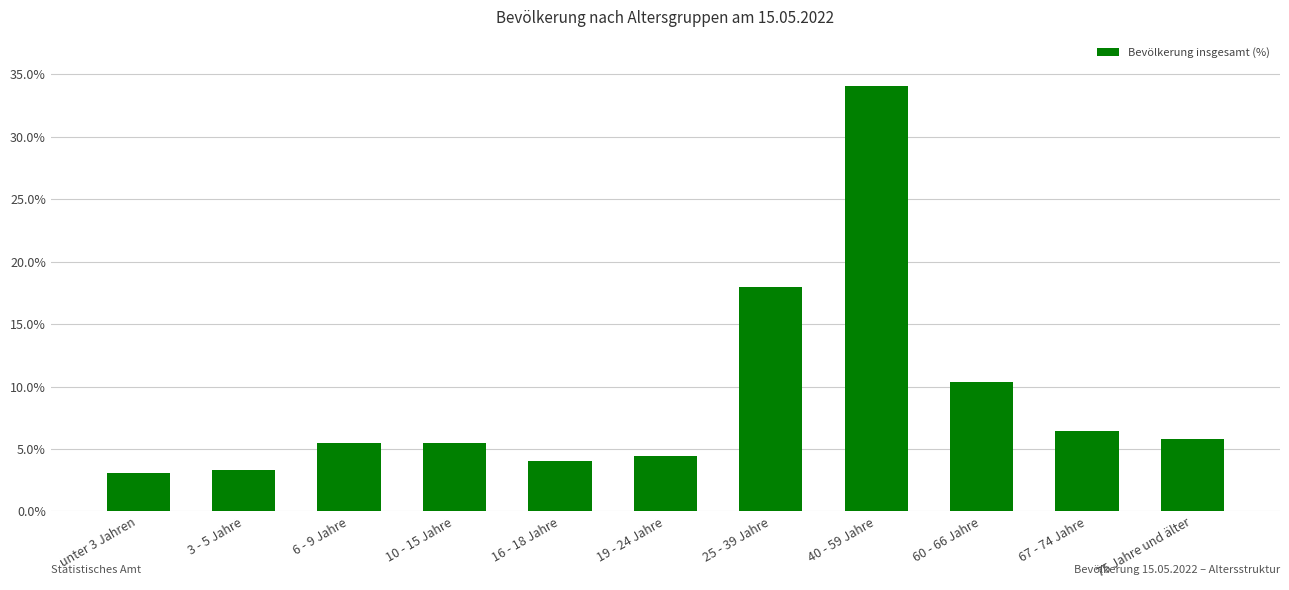

What is the maximum value shown in the chart?

34.1